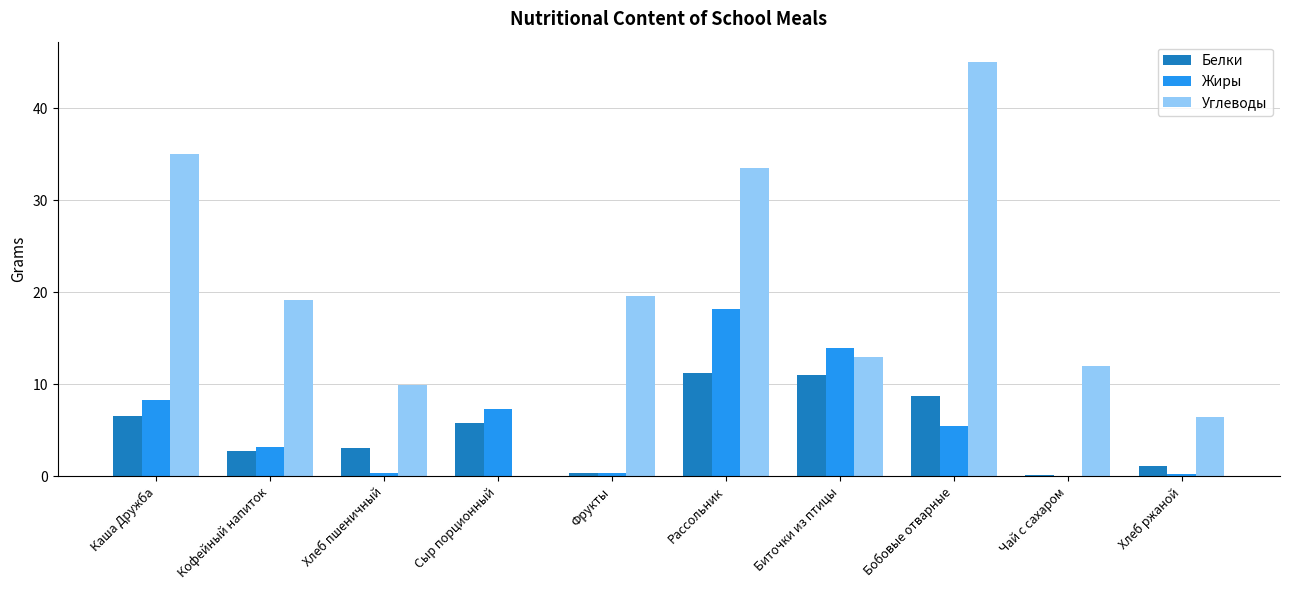

Which series changed the most between Кофейный напиток and Рассольник?

Жиры